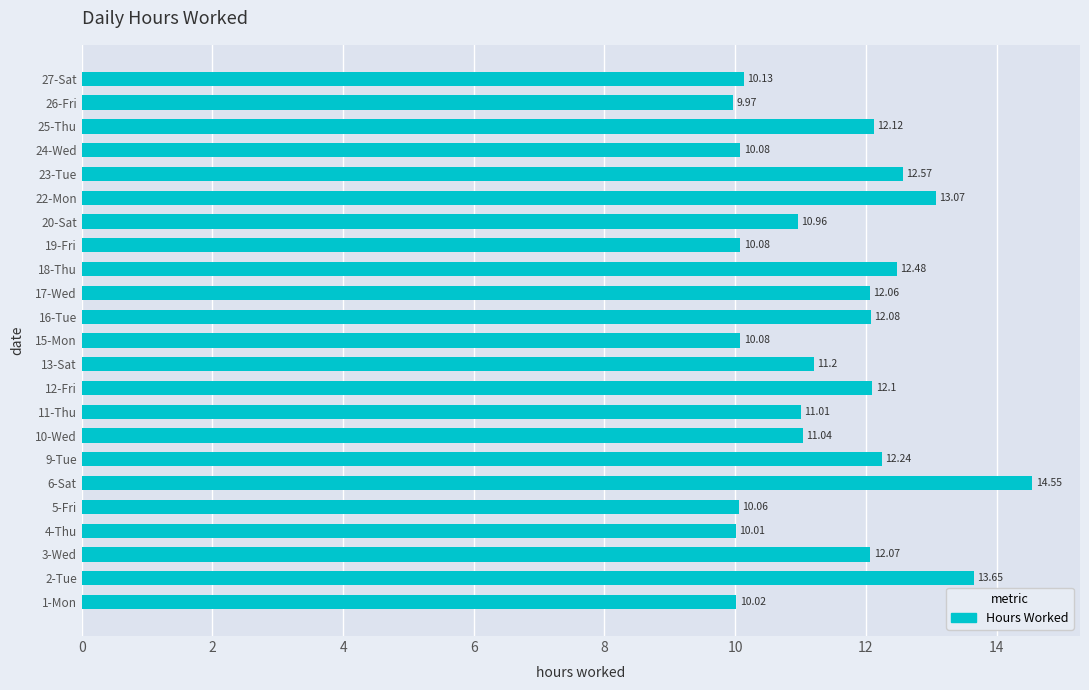

How many data points are above 11?

14